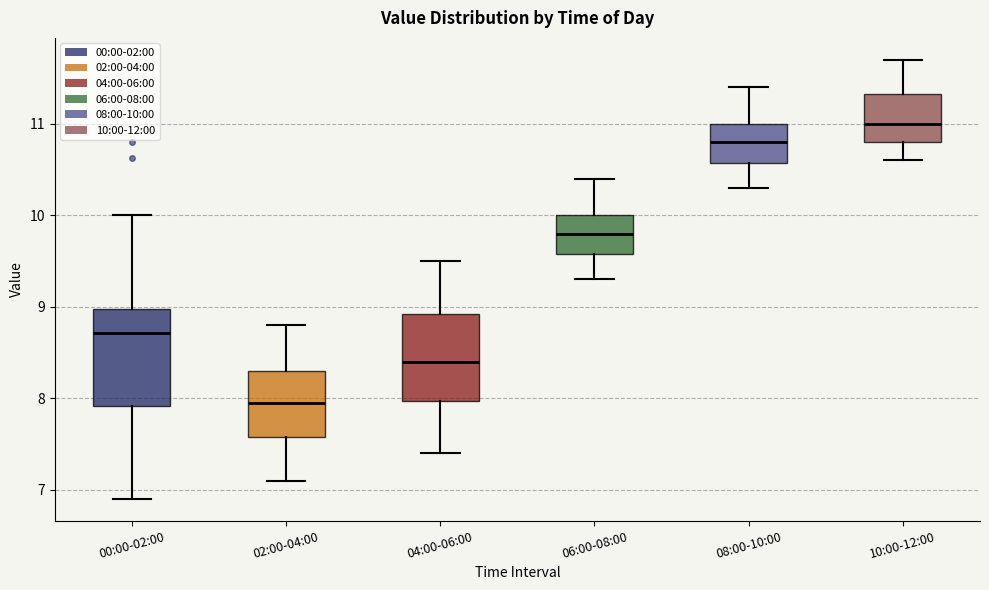

Reading left to right, read every box against the y-axis: the position of its median line, the range the box covers, and the ends of its whiskers. The values are not printed on the chart, so give them approximately, as read against the axis.

00:00-02:00: median 8.7, box 7.9 to 9.0, whiskers 6.9 to 10.0
02:00-04:00: median 8.0, box 7.6 to 8.3, whiskers 7.1 to 8.8
04:00-06:00: median 8.4, box 8.0 to 8.9, whiskers 7.4 to 9.5
06:00-08:00: median 9.8, box 9.6 to 10.0, whiskers 9.3 to 10.4
08:00-10:00: median 10.8, box 10.6 to 11.0, whiskers 10.3 to 11.4
10:00-12:00: median 11.0, box 10.8 to 11.3, whiskers 10.6 to 11.7